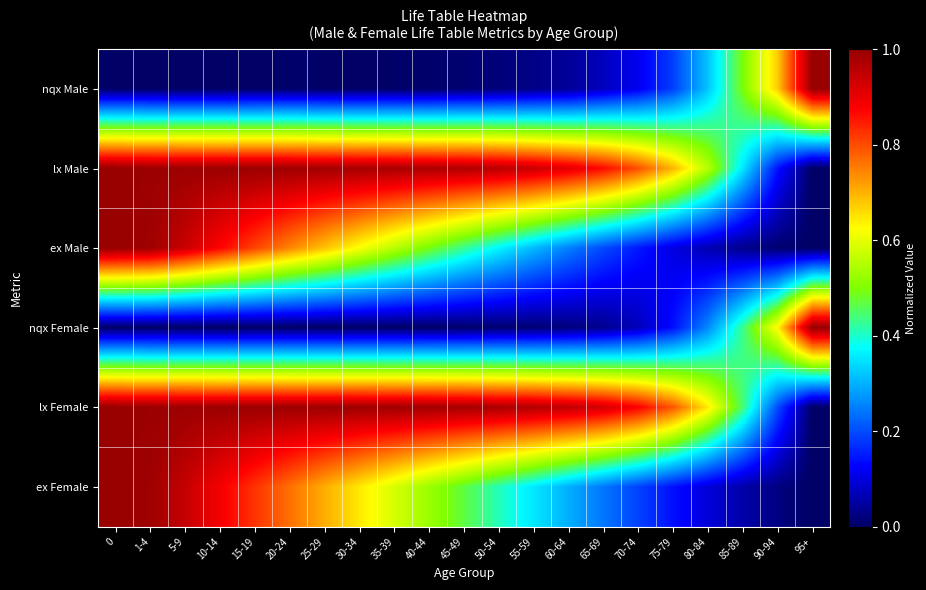

How many series are shown in this chart?

6